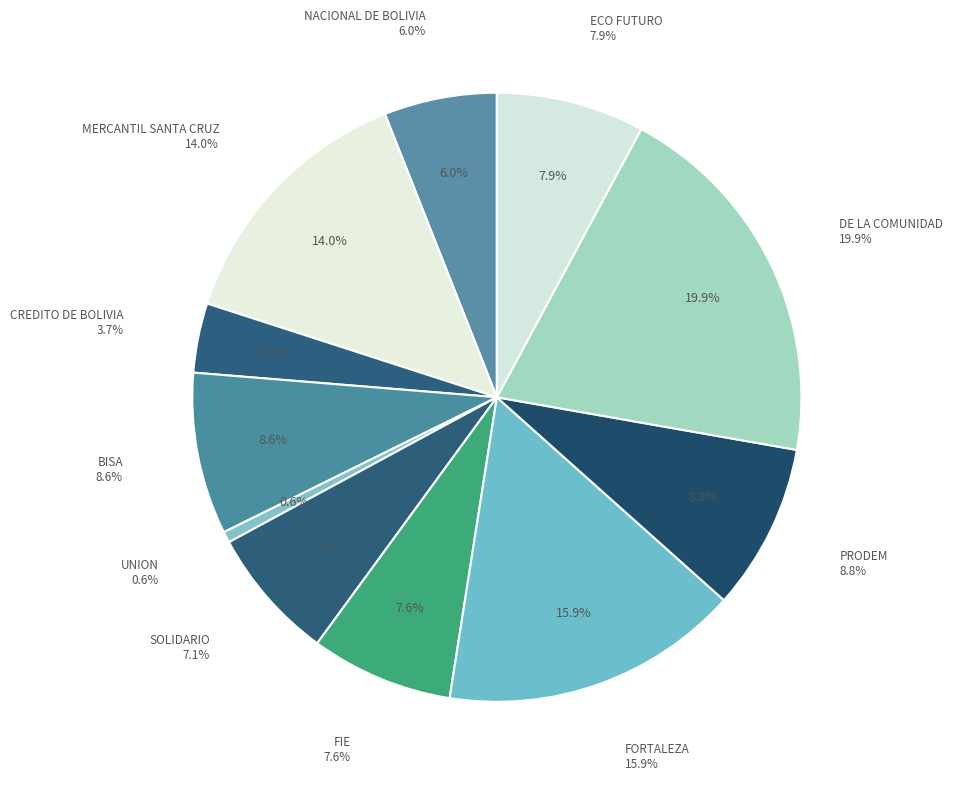

How many slices are in this pie chart?

11